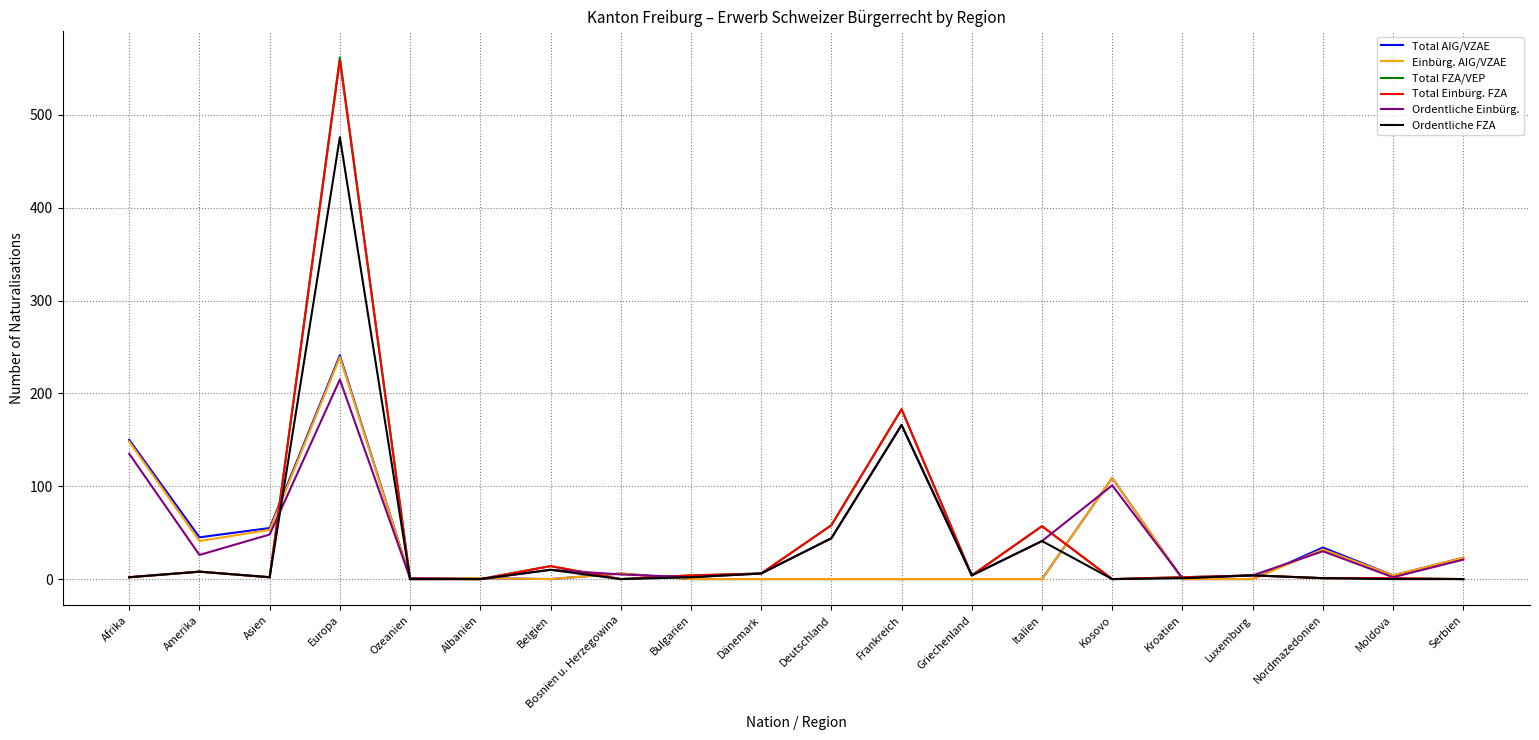

Which category has the highest value across all series?

Europa